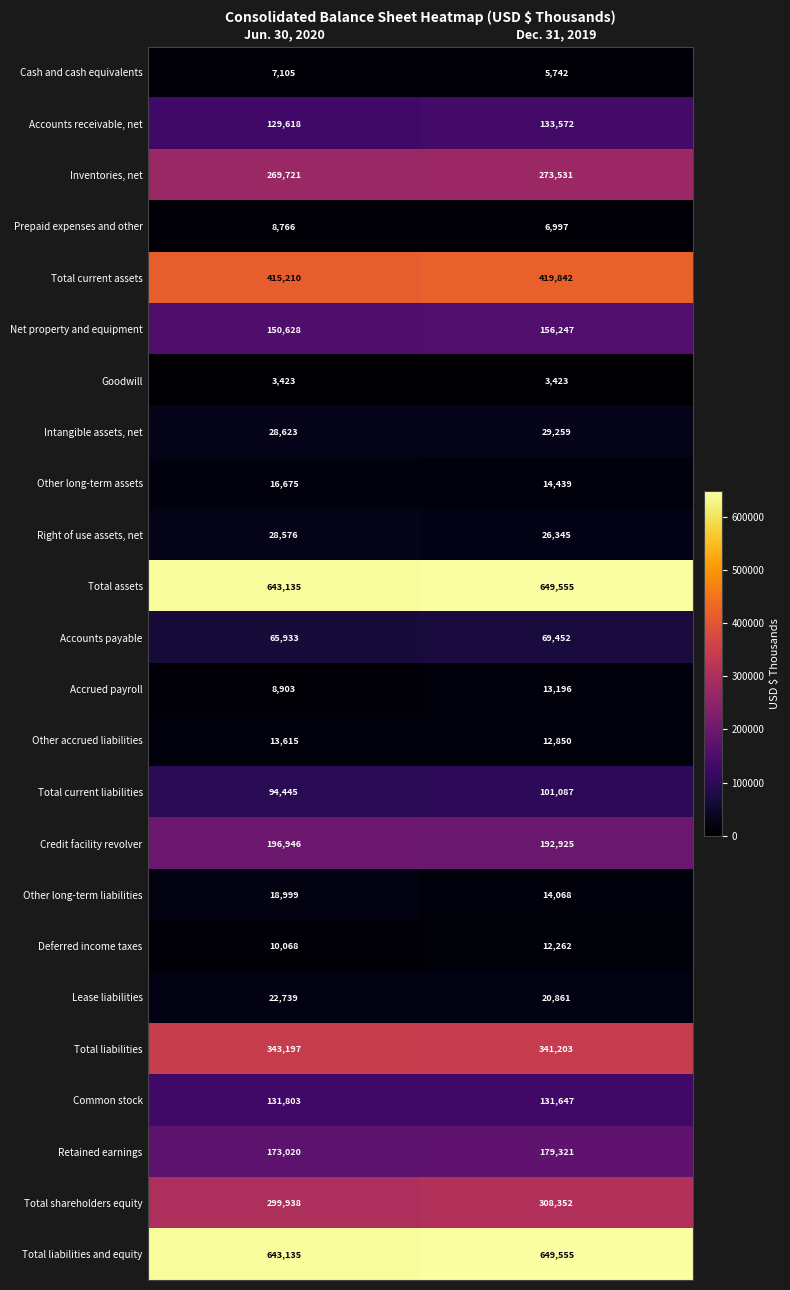

How many series are shown in this chart?

24